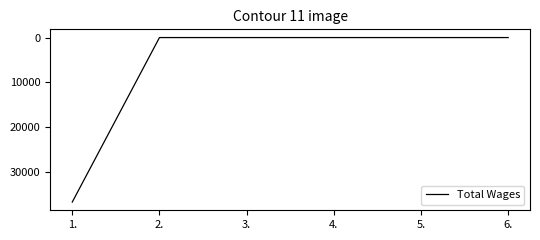

The value at 6. is 16144. True or false?

False